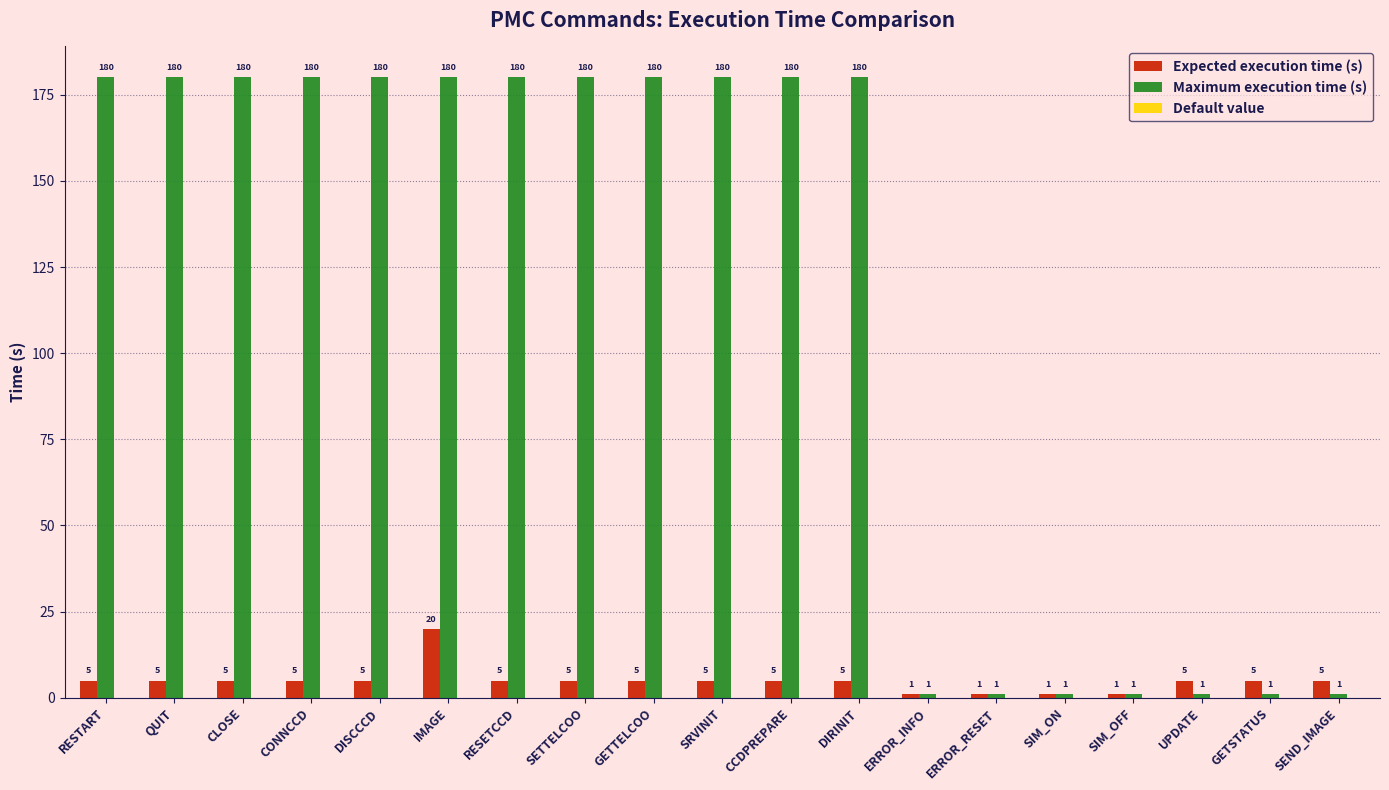

Which series changed the most between IMAGE and SIM_OFF?

Maximum execution time (s)